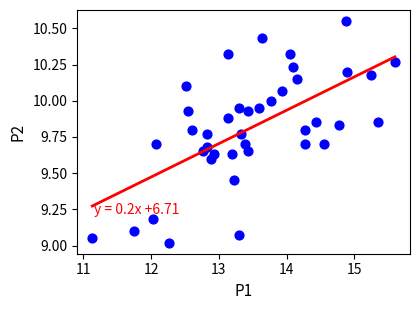

What is the range of Y values (max minus min)?

1.5